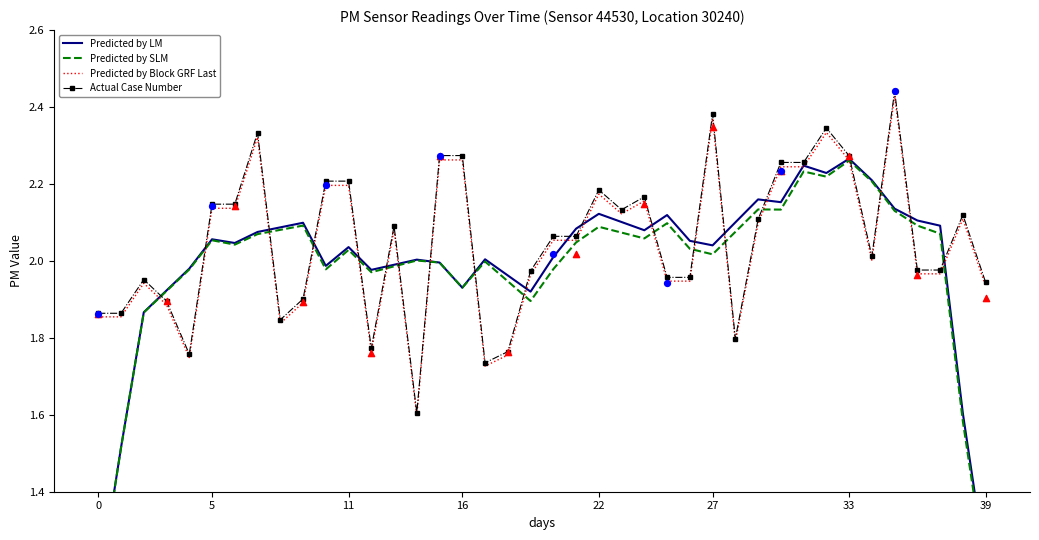

At how many categories does at least one series exceed 1?

40